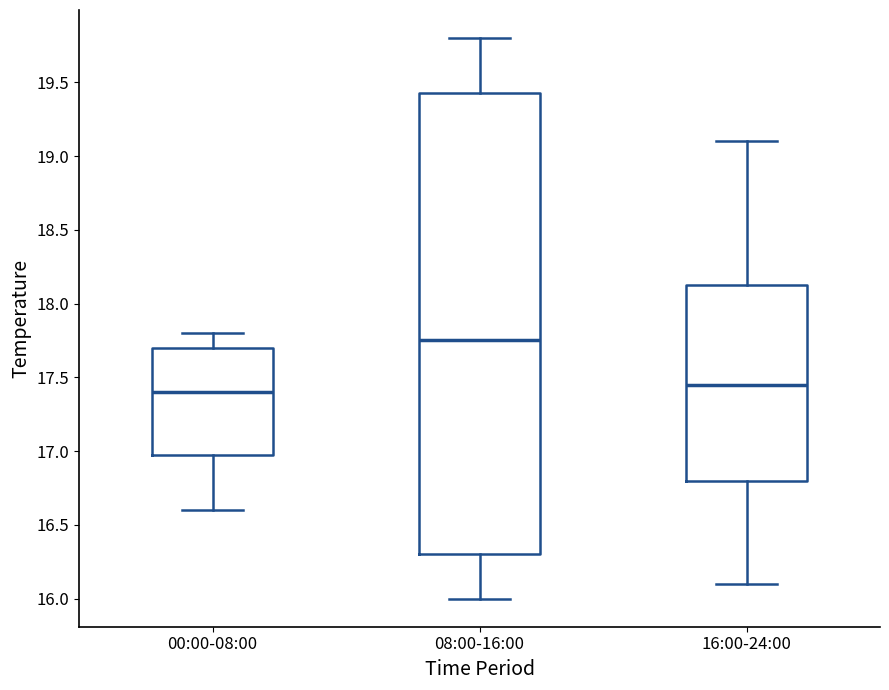

Reading left to right, transcribe this box plot: for each box, give where its median line is, the range the box spans, and where its two whiskers end, as read against the y-axis. The values are not printed on the chart, so give them approximately, as read against the axis.

00:00-08:00: median 17.40, box 17.00 to 17.70, whiskers 16.60 to 17.80
08:00-16:00: median 17.75, box 16.30 to 19.45, whiskers 16.00 to 19.80
16:00-24:00: median 17.45, box 16.80 to 18.15, whiskers 16.10 to 19.10